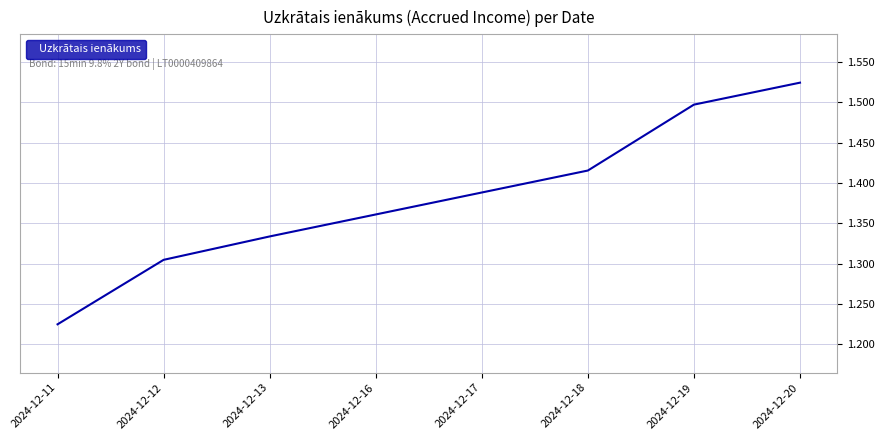

Rank the categories by value from lowest to highest.

2024-12-11, 2024-12-12, 2024-12-13, 2024-12-16, 2024-12-17, 2024-12-18, 2024-12-19, 2024-12-20